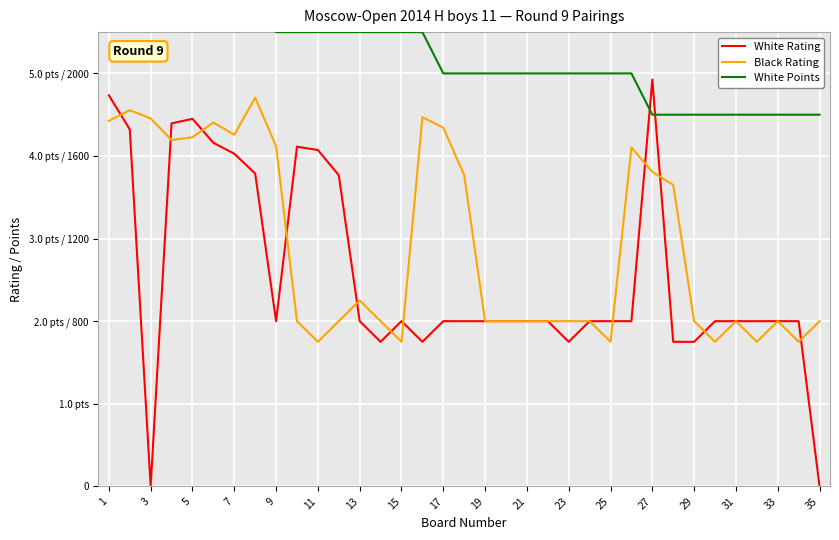

The White Rating series shows 1017 at 7. True or false?

False